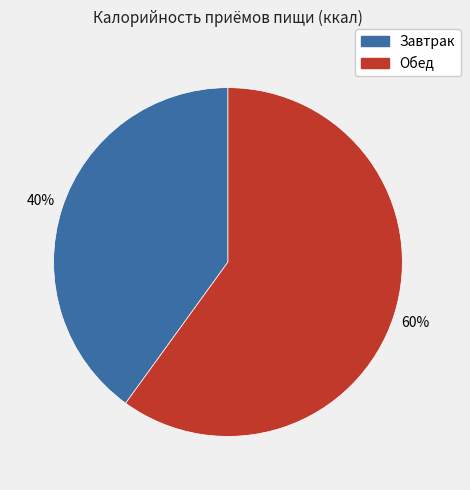

To the nearest percent, what is the difference between the Обед and Завтрак slice percentages?

20%